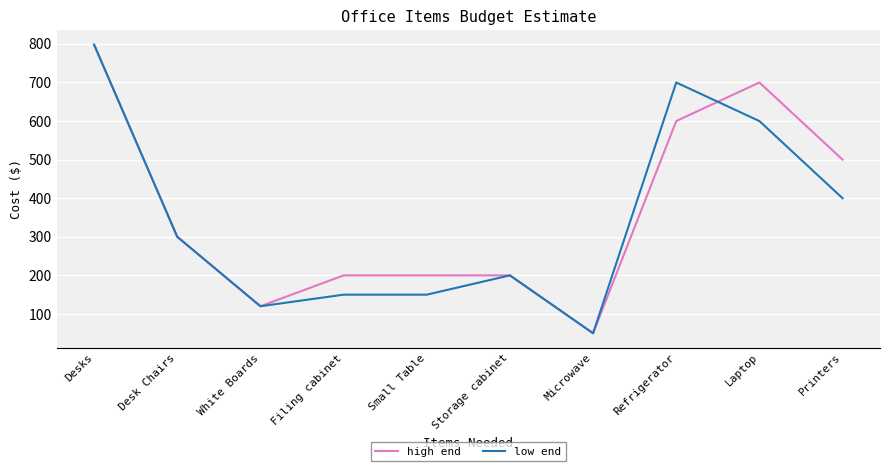

What is the difference between the maximum and second lowest values in the low end series?

678